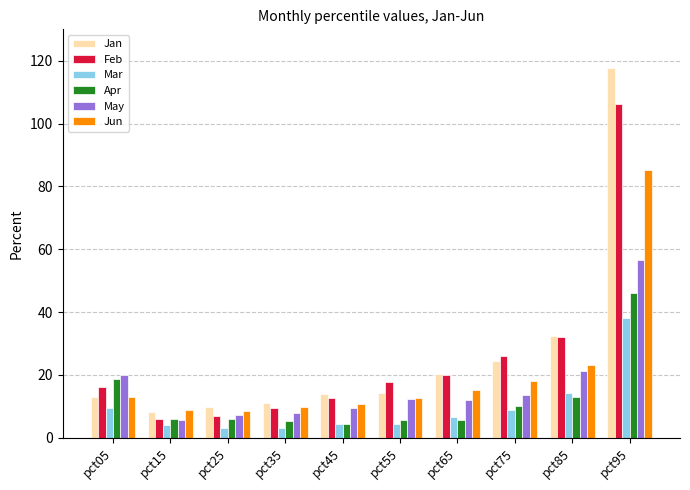

Which series has the largest total across all categories?

Jan